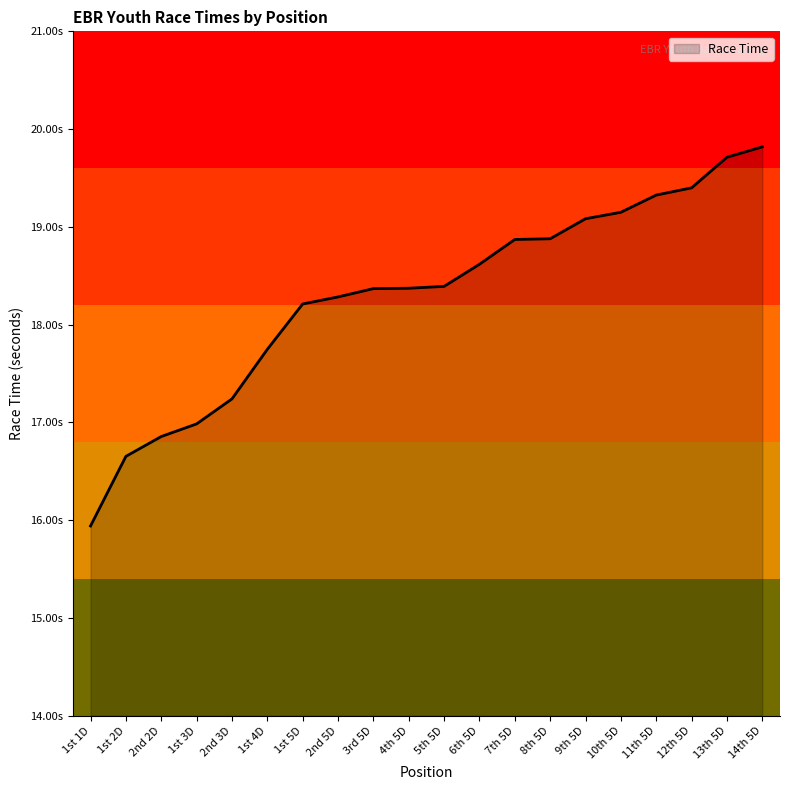

Rank the categories by value from lowest to highest.

1st 1D, 1st 2D, 2nd 2D, 1st 3D, 2nd 3D, 1st 4D, 1st 5D, 2nd 5D, 3rd 5D, 4th 5D, 5th 5D, 6th 5D, 7th 5D, 8th 5D, 9th 5D, 10th 5D, 11th 5D, 12th 5D, 13th 5D, 14th 5D